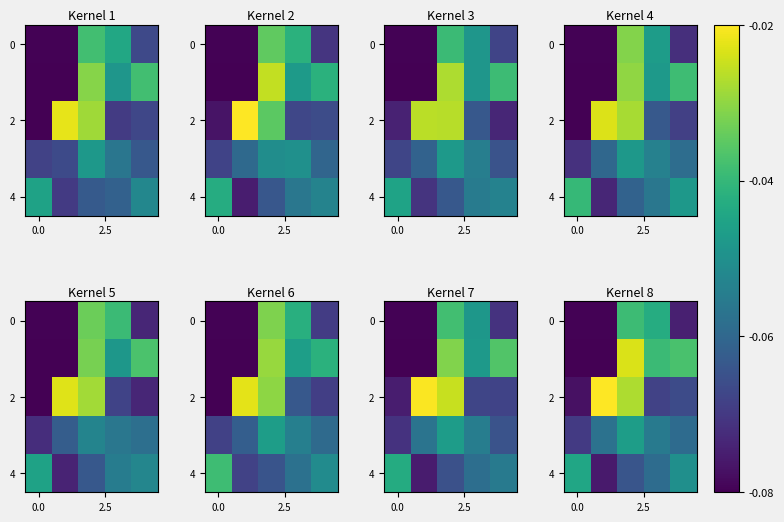

At which category is the sum across all series the highest?

2